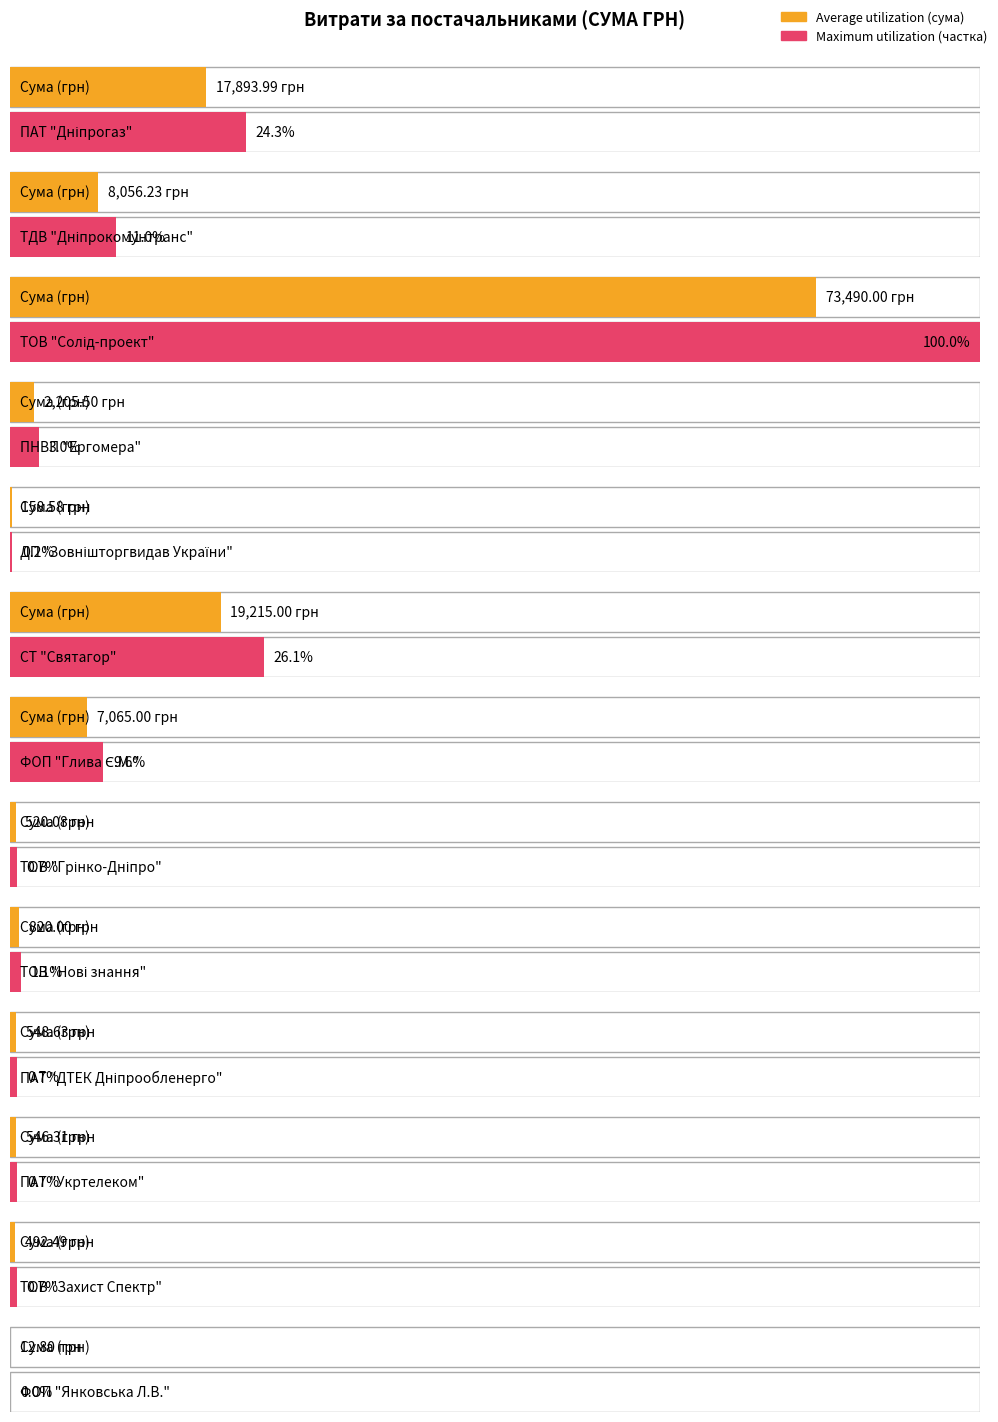

At which label is the value closest to 36751?

СТ "Святагор"